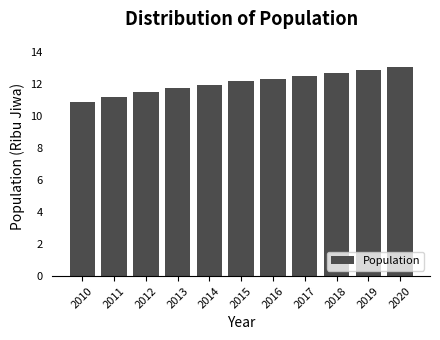

Reading left to right, extract all data points from this chart.

10.9	11.2	11.5	11.8	11.9	12.2	12.3	12.5	12.7	12.9	13.1